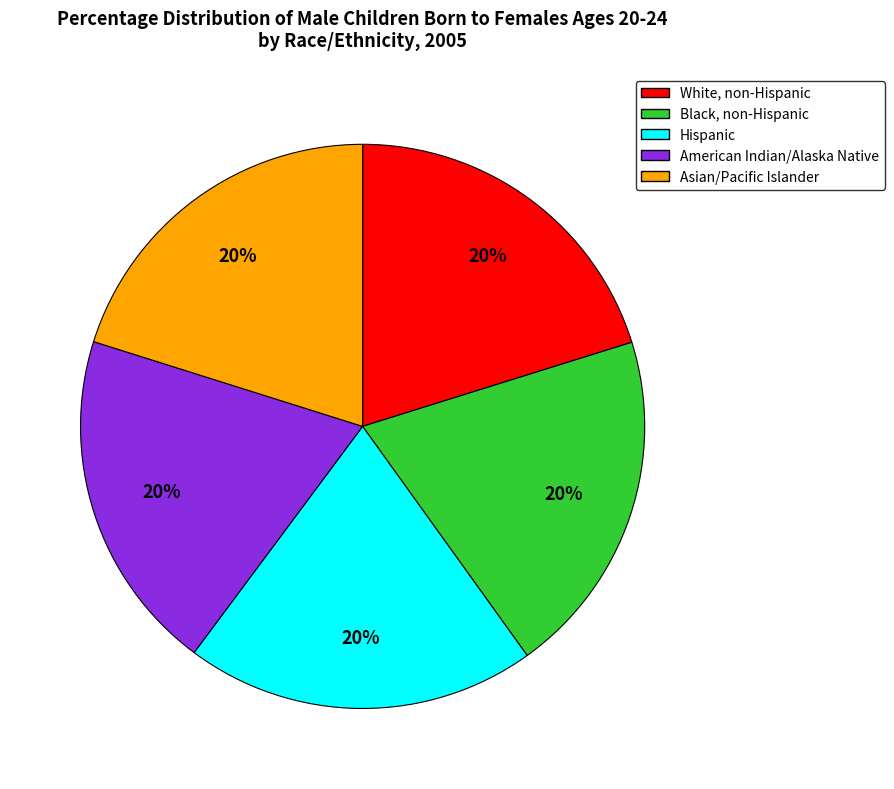

Do American Indian/Alaska Native and Asian/Pacific Islander together represent more than half of the pie?

No